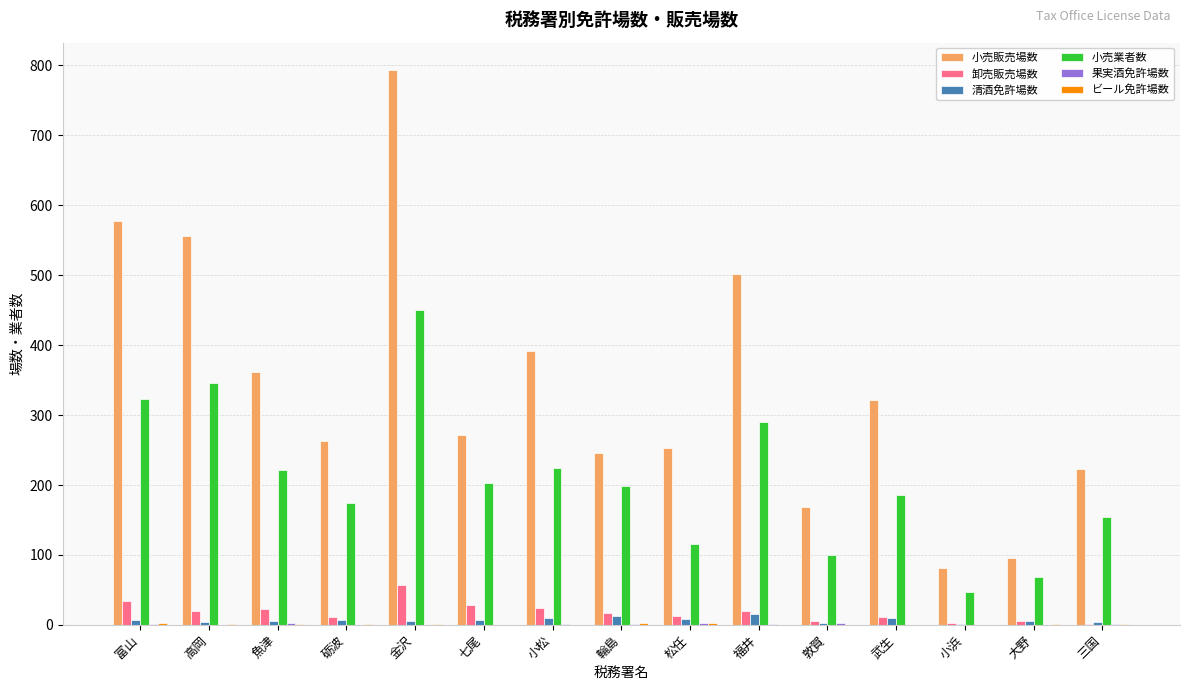

Is the value of 小売販売場数 at 砺波 greater than the value of 卸売販売場数 at 福井?

Yes